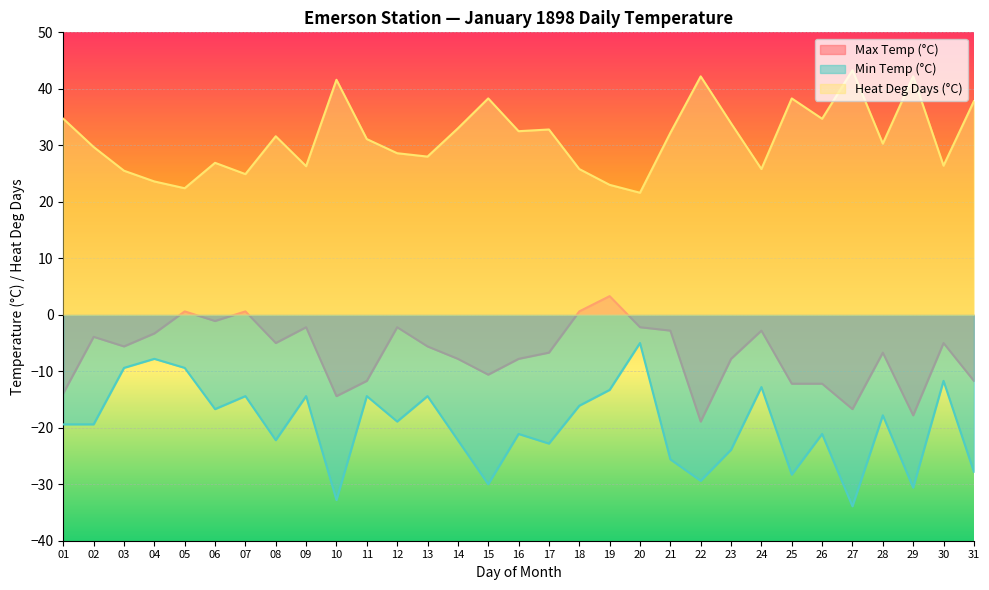

Where is the first local maximum for Max Temp (°C)?

02